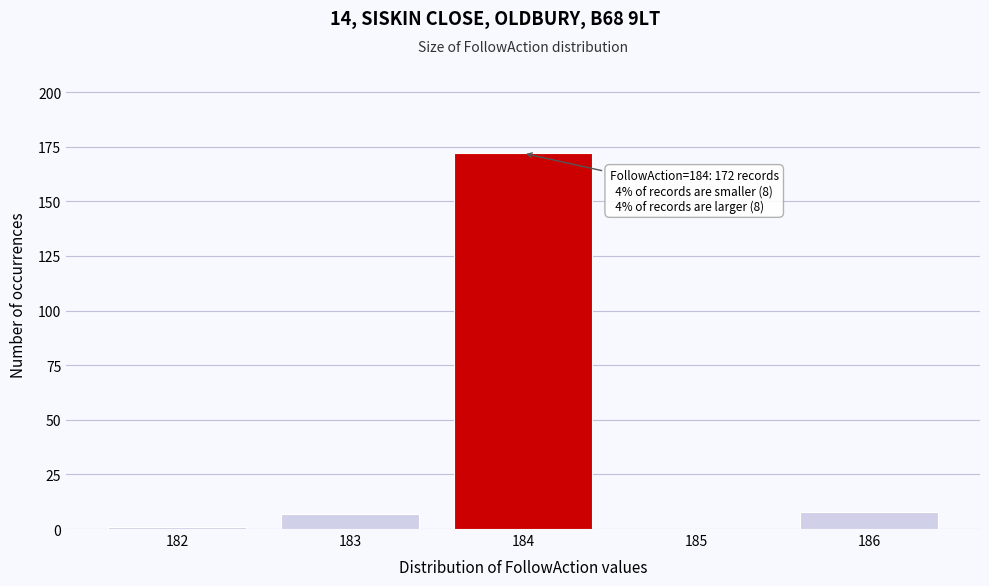

Reading right to left, list all the values displayed in this chart.

186=8	185=0	184=172	183=7	182=1